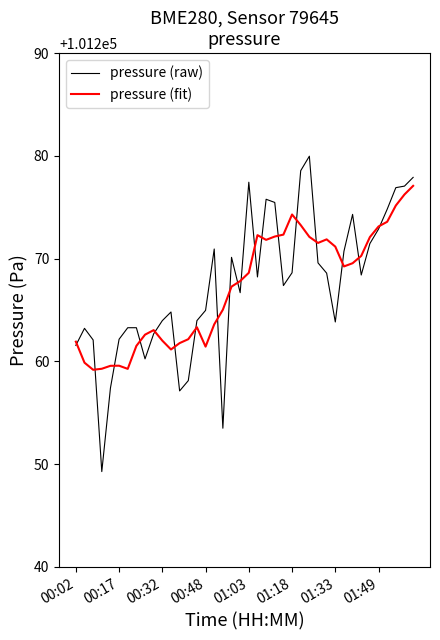

List the series in order of their peak value, lowest first.

pressure (fit), pressure (raw)